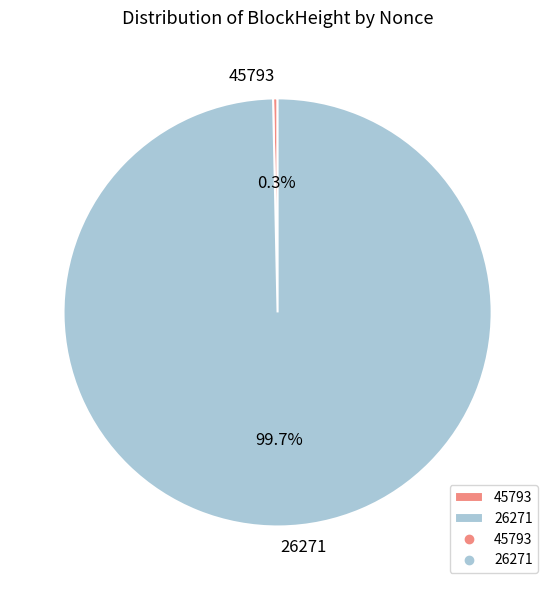

Which slice represents more than half of the pie?

26271